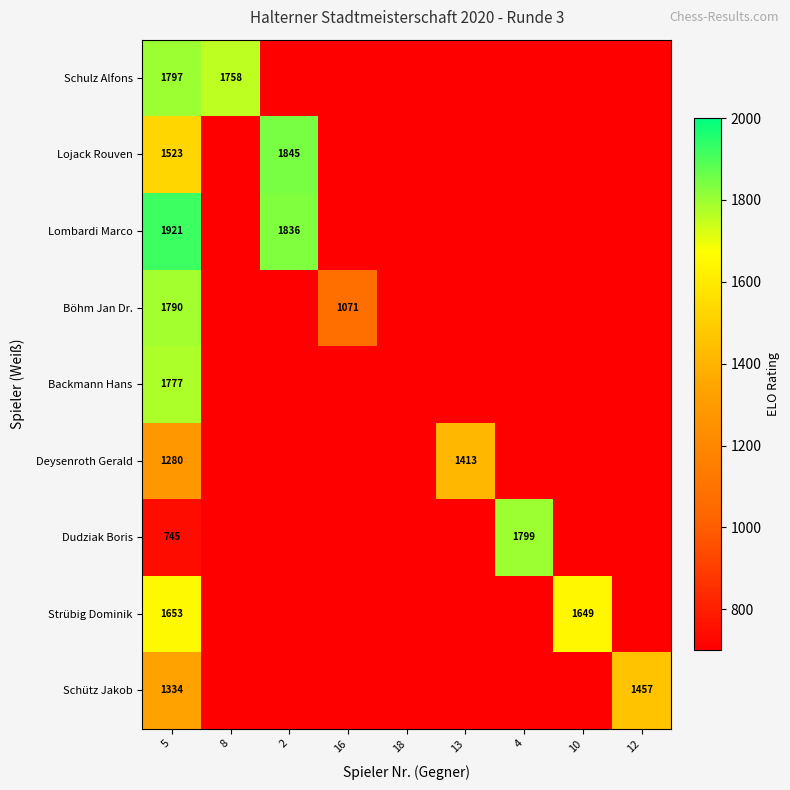

Is it true that Lojack Rouven equals 1845 at 2?

True